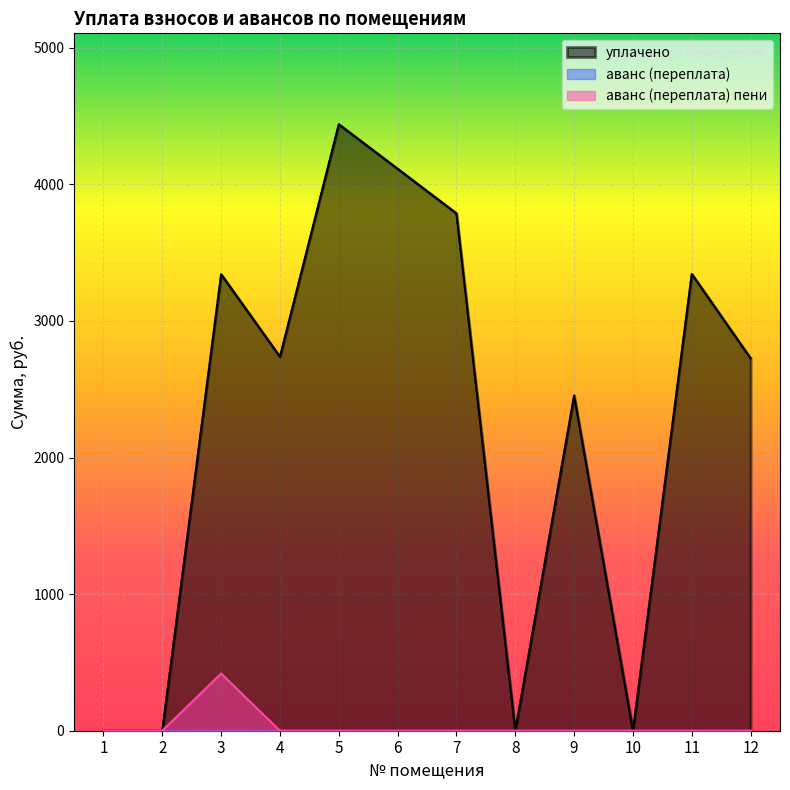

Is it true that аванс (переплата) equals 0.1 at 3?

False